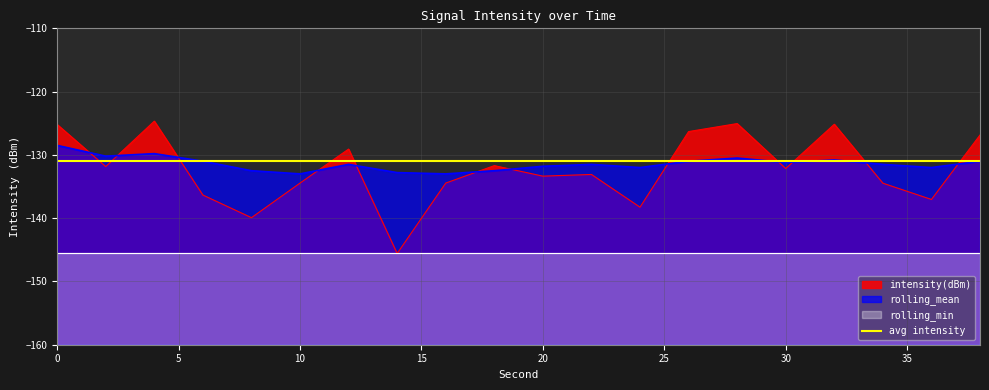

True or false: intensity(dBm) has more than 2 points higher than both neighbors.

True